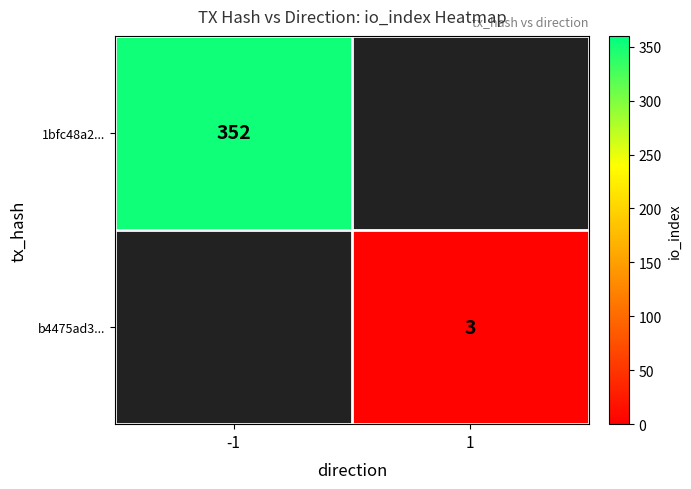

The value of b4475ad3... at 1 is 3. True or false?

True